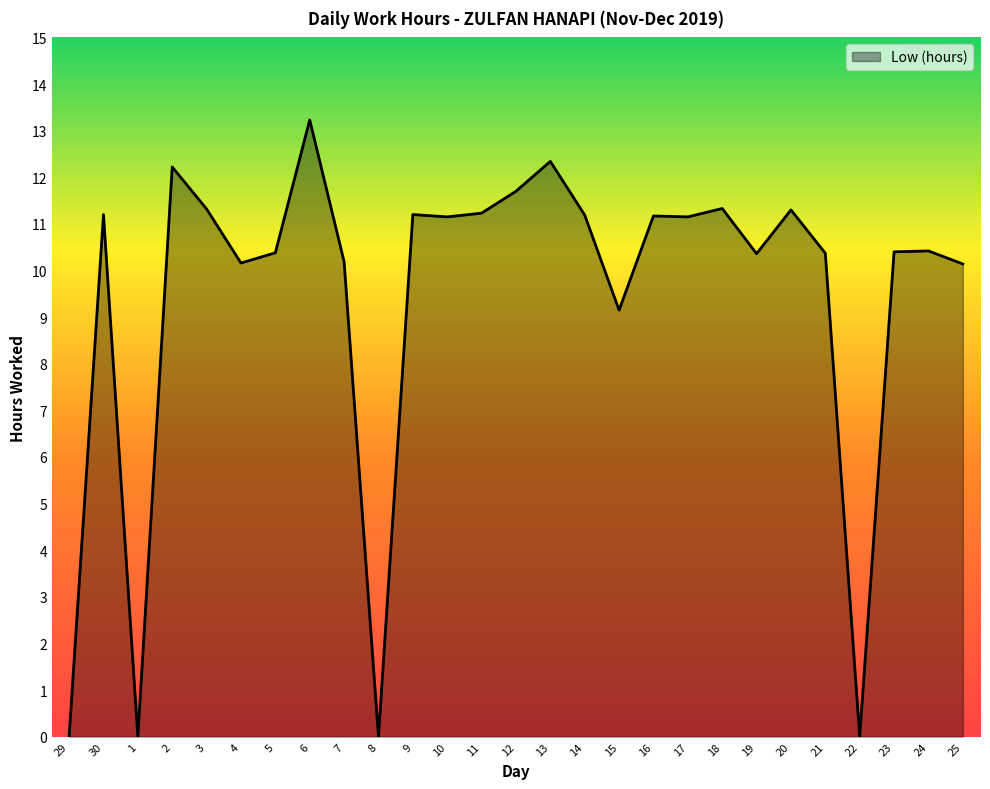

What value does the data have at 7?

10.2